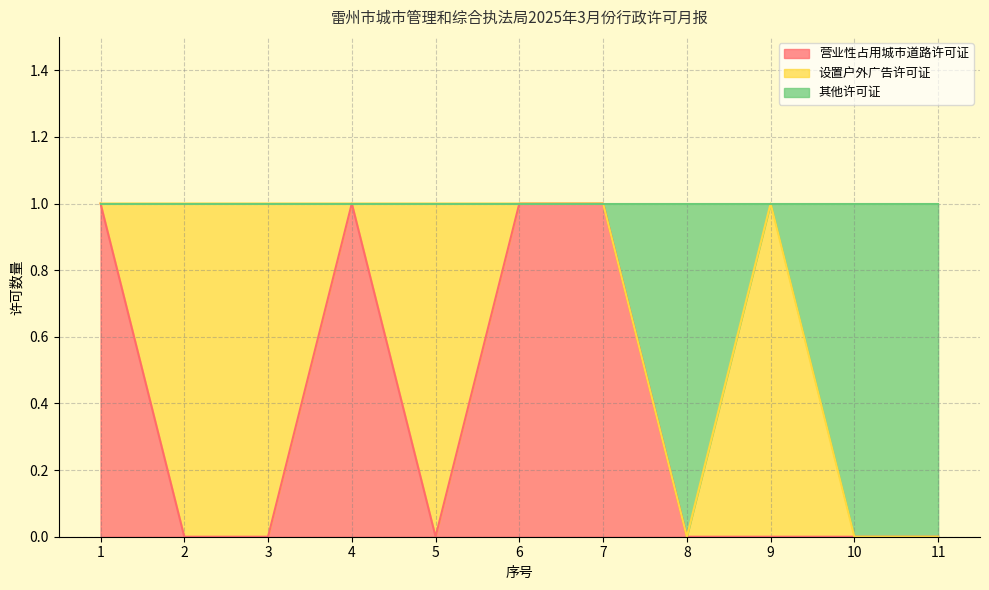

The value of 营业性占用城市道路许可证 at 4 is 2. True or false?

False